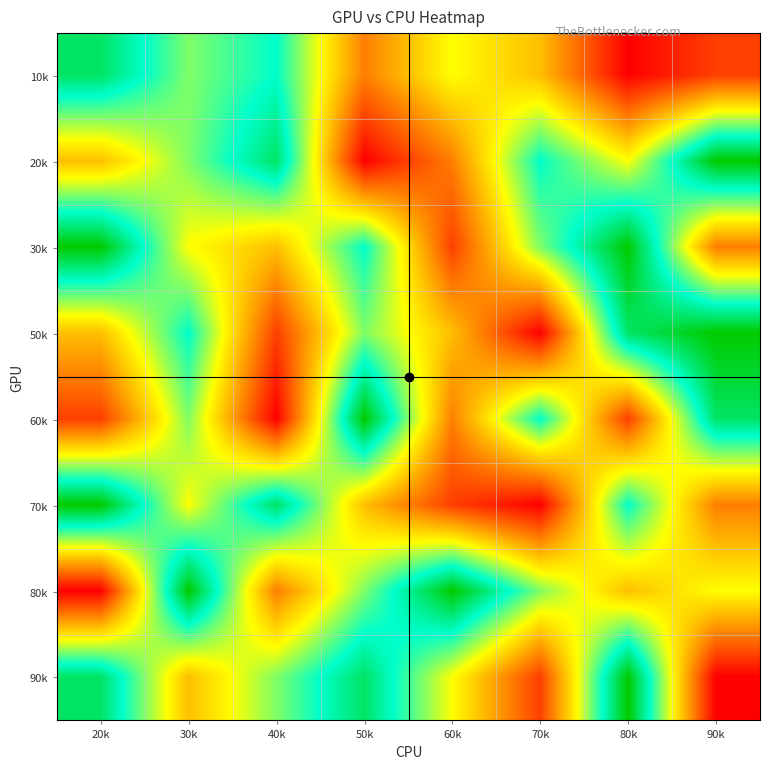

Reading left to right, transcribe all the data shown in this chart.

10k: 20k=8	30k=6	40k=7	50k=3	60k=5	70k=4	80k=1	90k=2
20k: 20k=4	30k=6	40k=8	50k=1	60k=3	70k=7	80k=5	90k=9
30k: 20k=9	30k=5	40k=4	50k=7	60k=2	70k=6	80k=9	90k=3
50k: 20k=4	30k=7	40k=2	50k=6	60k=4	70k=1	80k=8	90k=9
60k: 20k=2	30k=6	40k=1	50k=9	60k=3	70k=7	80k=2	90k=8
70k: 20k=9	30k=5	40k=8	50k=4	60k=2	70k=1	80k=7	90k=3
80k: 20k=1	30k=9	40k=3	50k=6	60k=9	70k=6	80k=4	90k=5
90k: 20k=8	30k=4	40k=6	50k=8	60k=5	70k=2	80k=9	90k=1